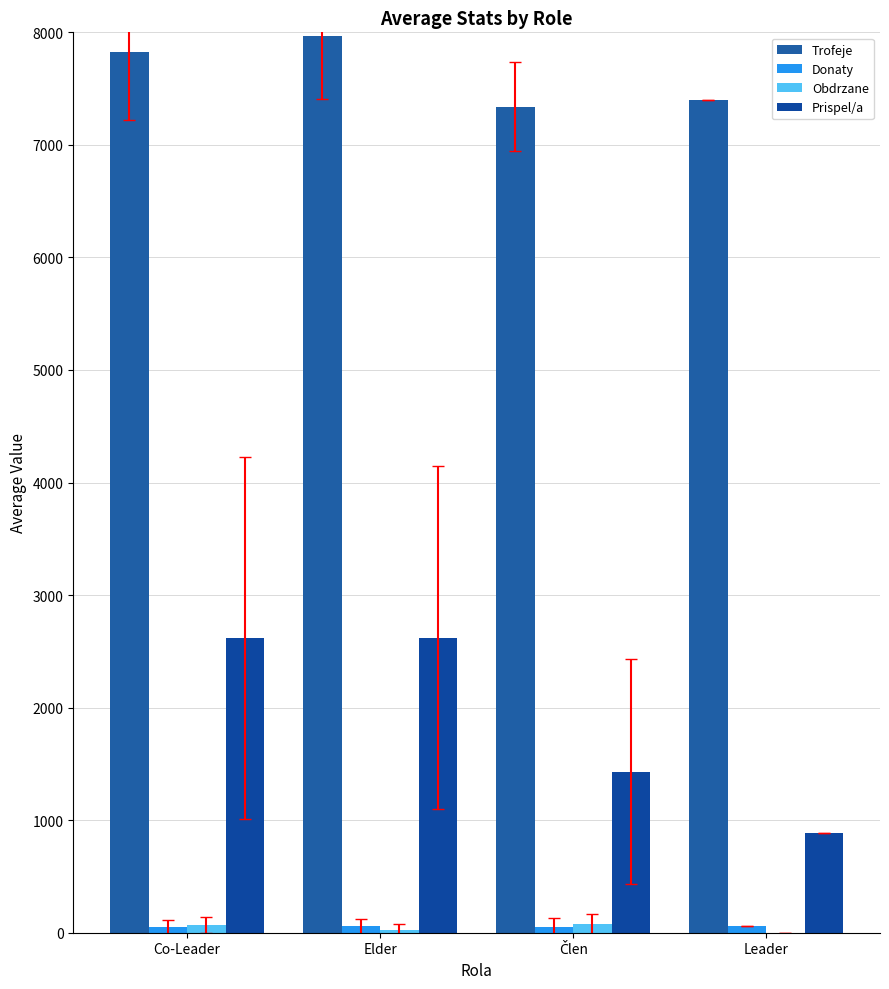

How many groups of bars are there?

4